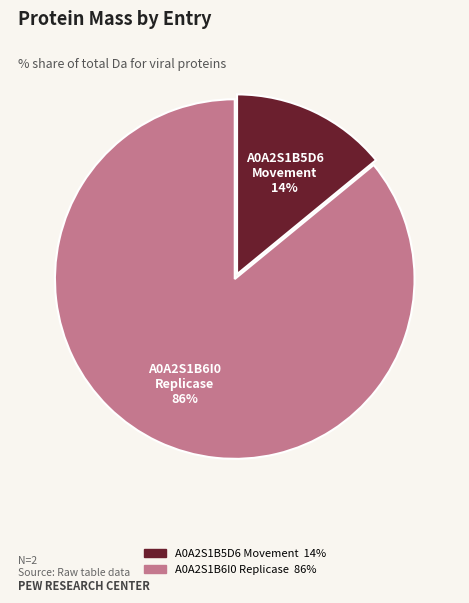

To the nearest percent, what is the difference between the A0A2S1B5D6 Movement and A0A2S1B6I0 Replicase slice percentages?

72%